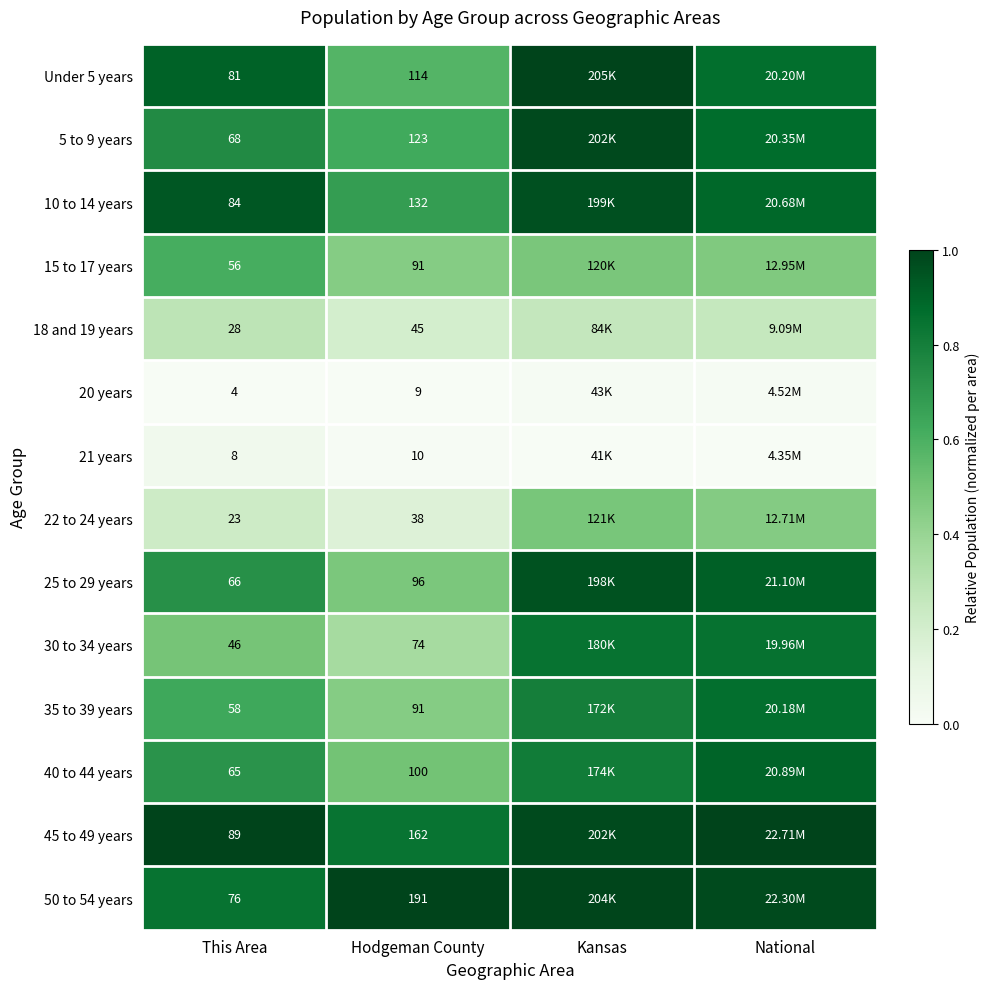

Between This Area and Kansas, which is larger?

Kansas